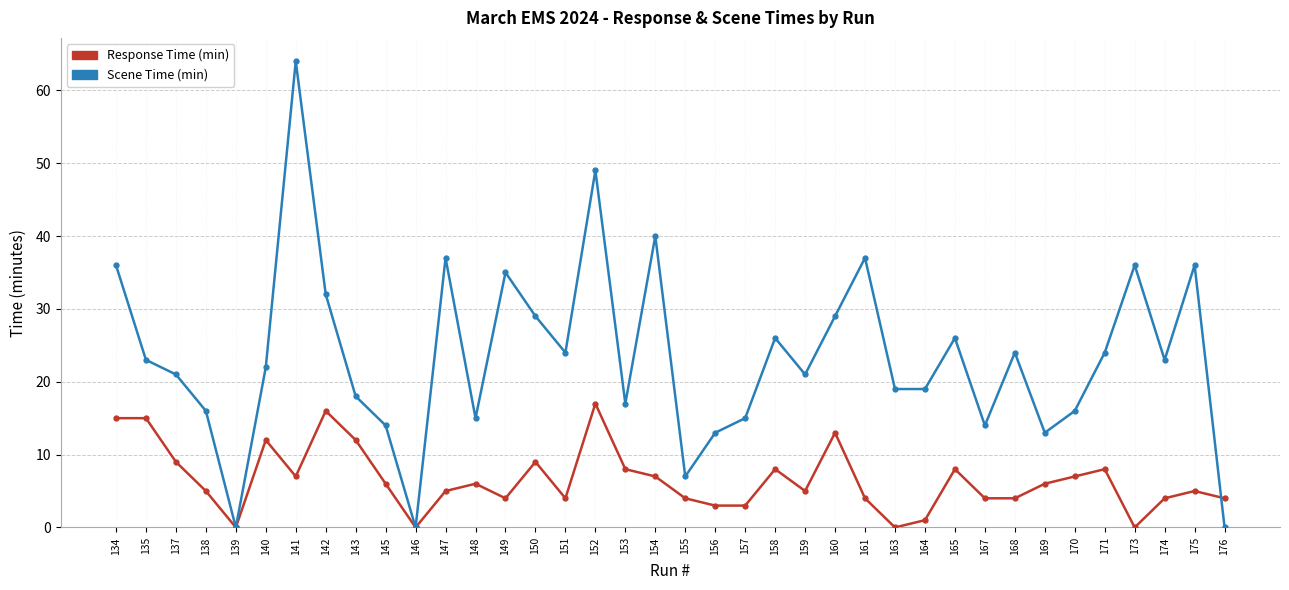

What is the value of the Scene Time (min) point at the 36th from the left?

23